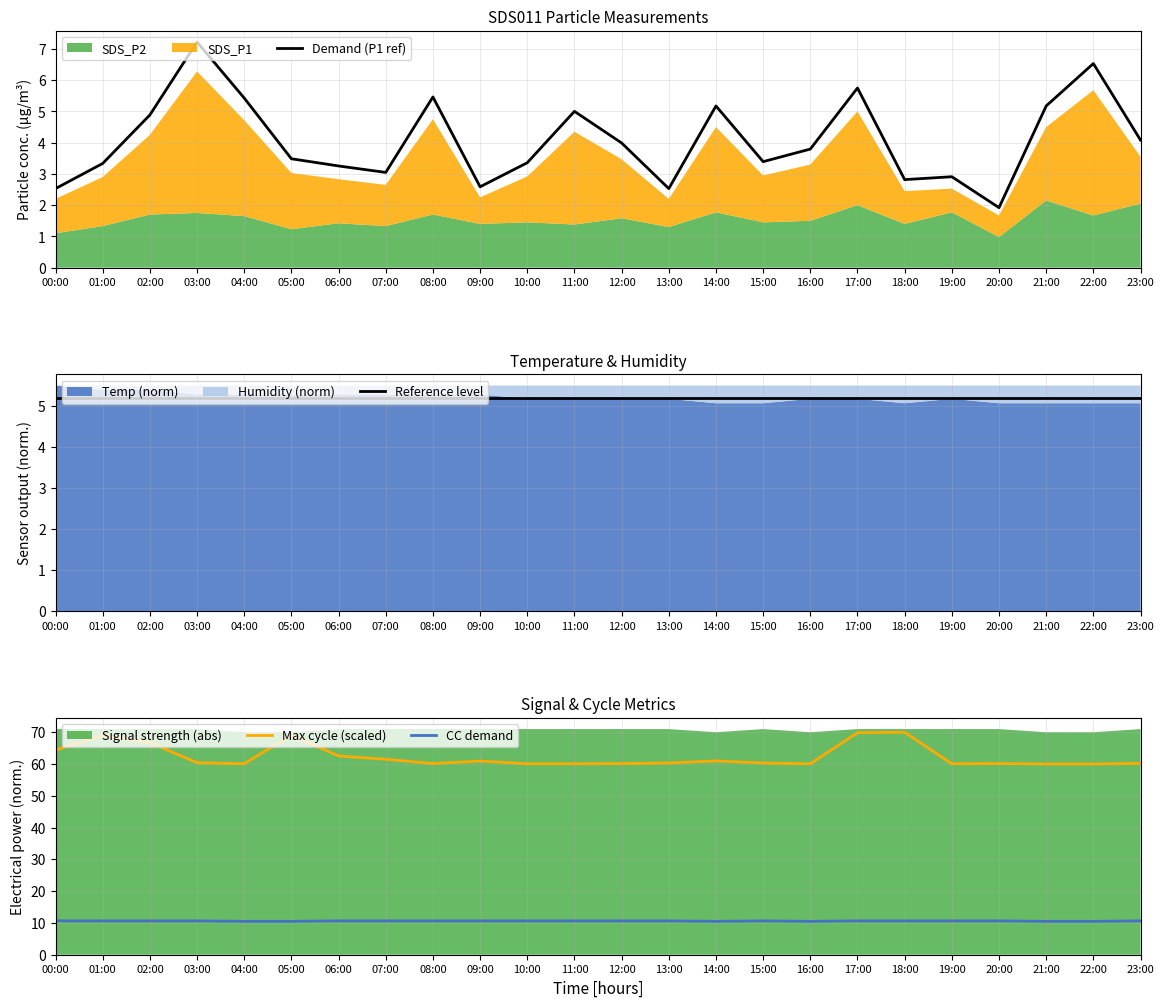

True or false: CC demand has a value of 10.7 at 12:00.

True